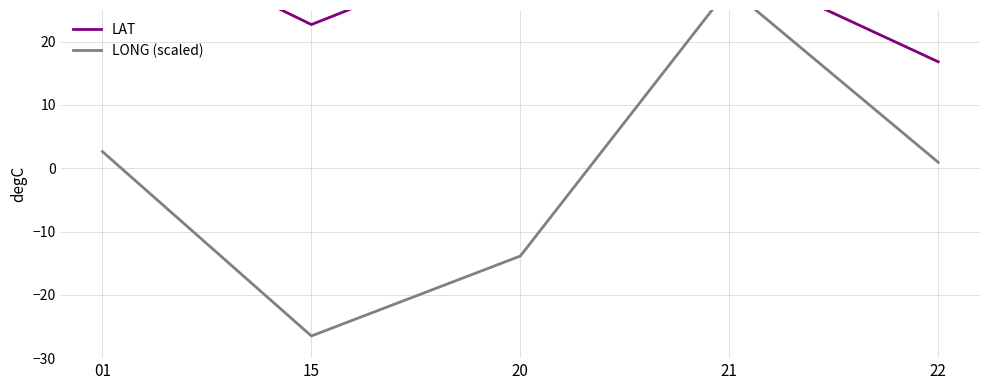

What is the value of the LONG (scaled) point at the 2nd from the left?

-26.5